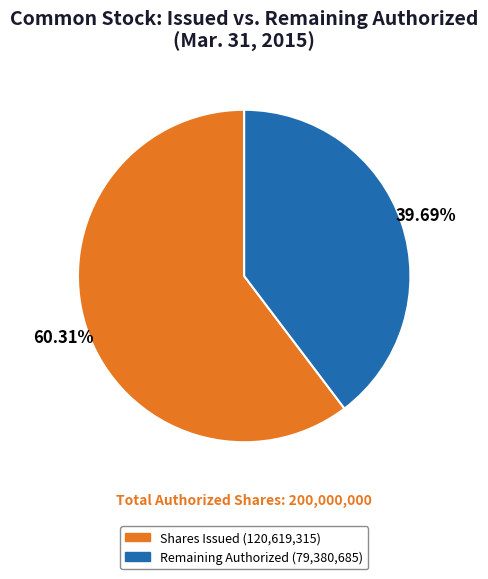

Rank the categories by value from lowest to highest.

Remaining Authorized (79,380,685), Shares Issued (120,619,315)